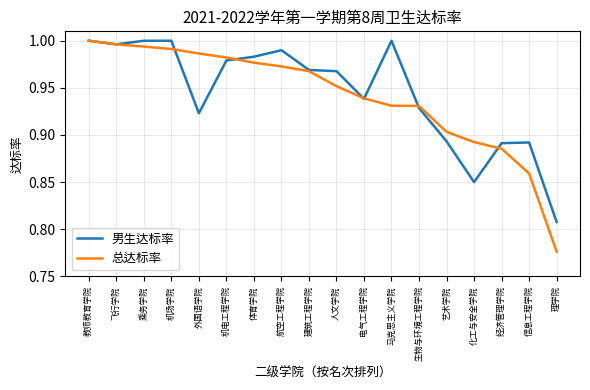

At which category does the chart reach its minimum across all series?

理学院